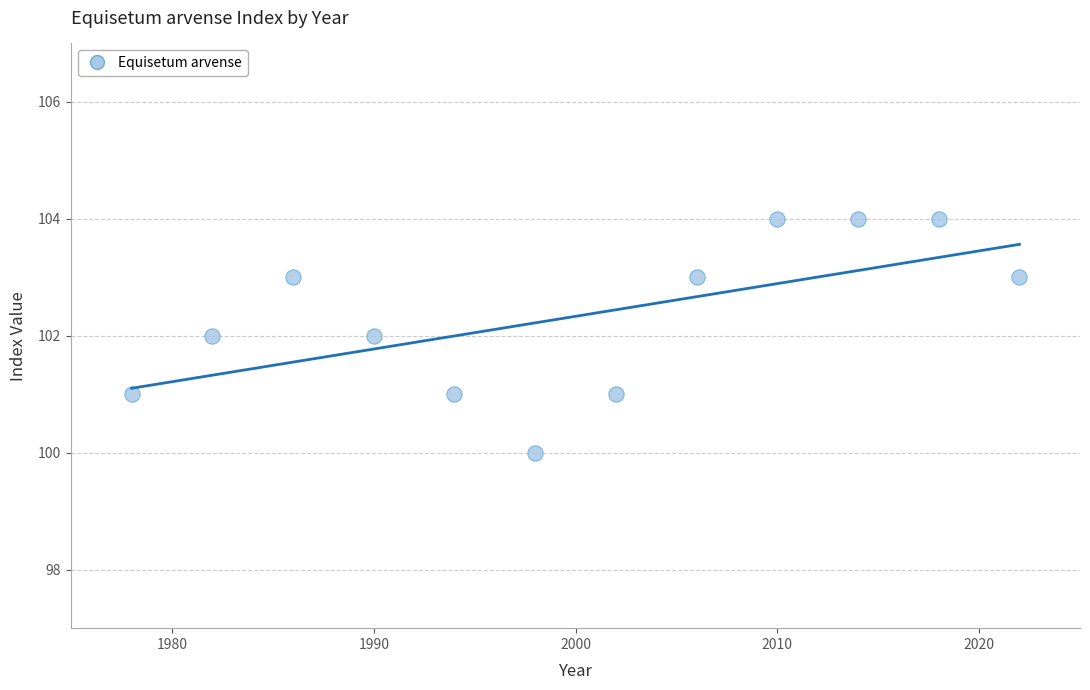

What is the range of Y values (max minus min)?

4